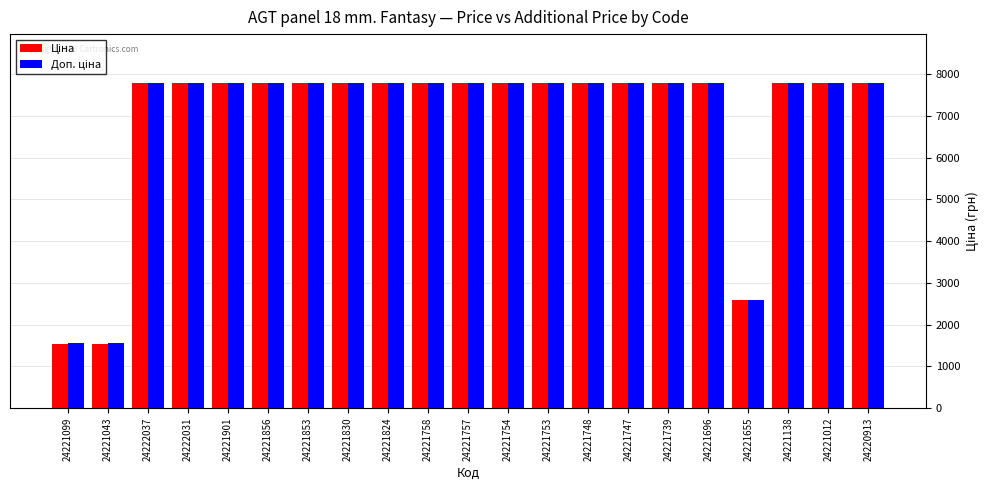

What is the minimum value shown in the chart?

1547.7